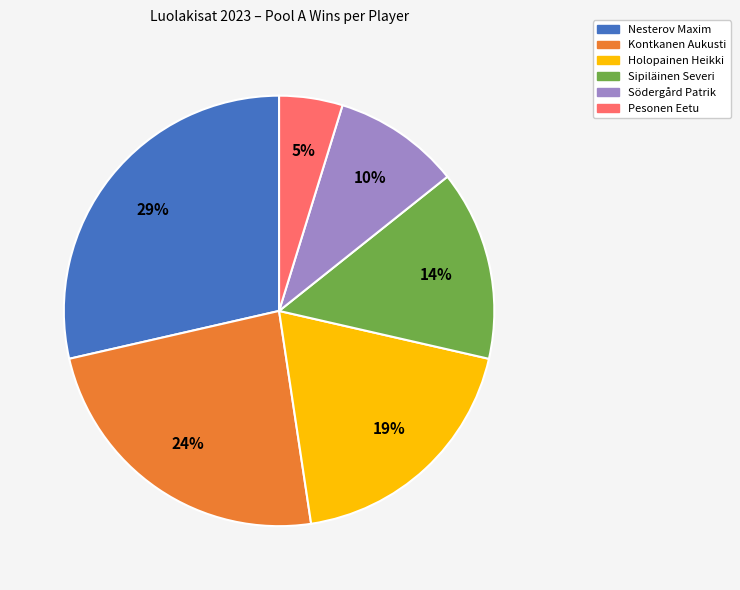

Is there a majority slice in this chart?

No